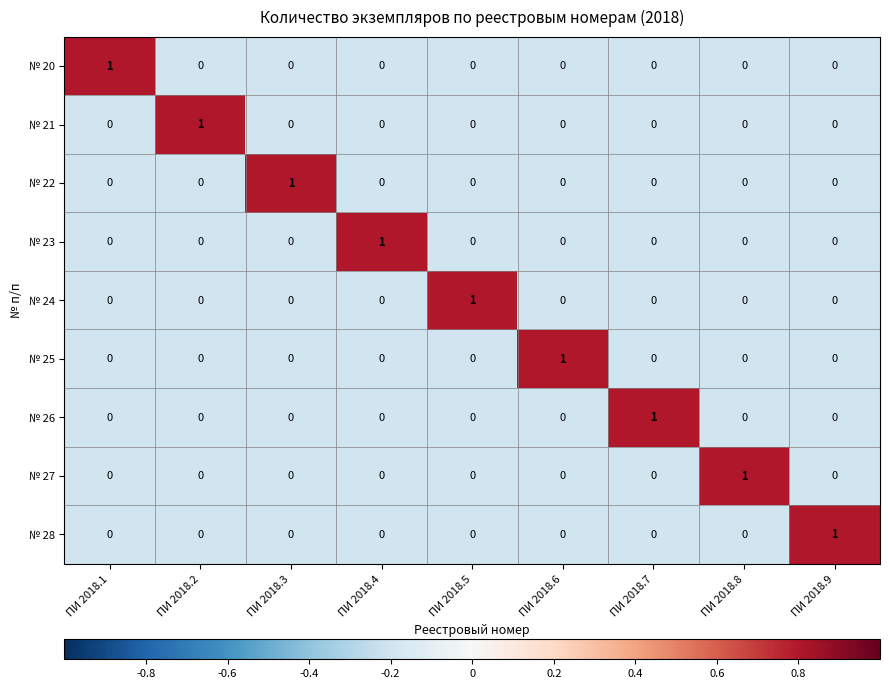

Is it true that № 25 equals 0 at ПИ 2018.9?

True